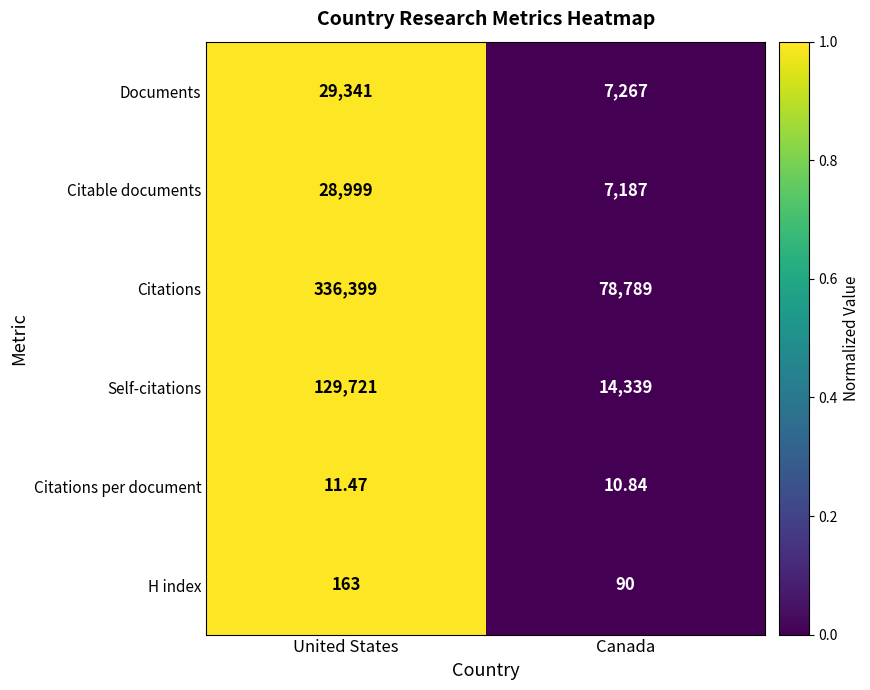

Which series has the largest range (max minus min)?

Citations